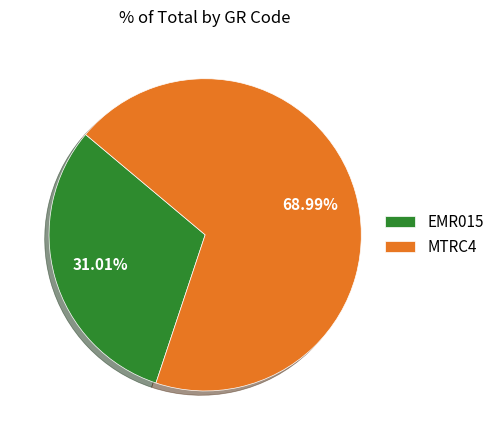

Approximately how many times larger is the value at MTRC4 compared to EMR015?

2.2